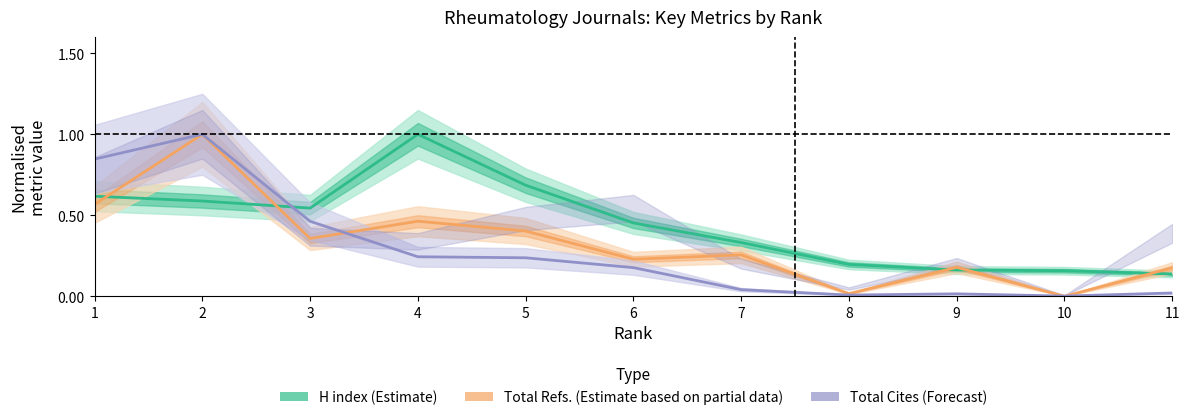

What are all the series names shown in the legend?

H index (Estimate), Total Refs. (Estimate based on partial data), Total Cites (Forecast)